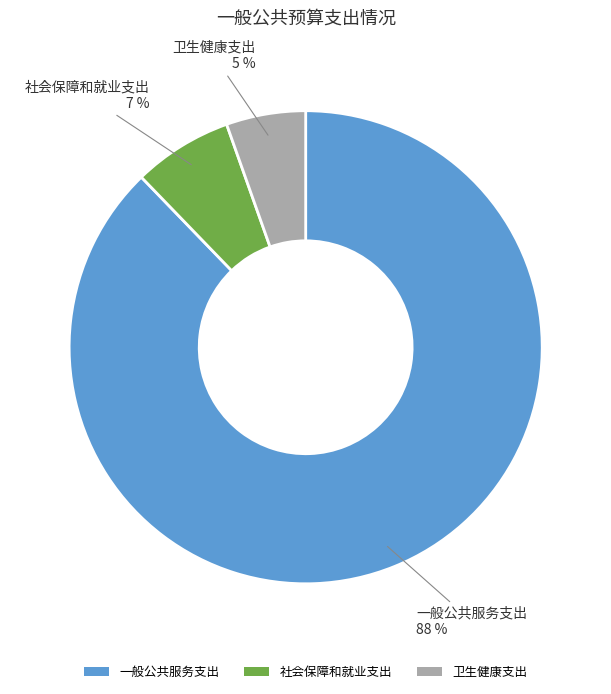

What is the majority slice?

一般公共服务支出